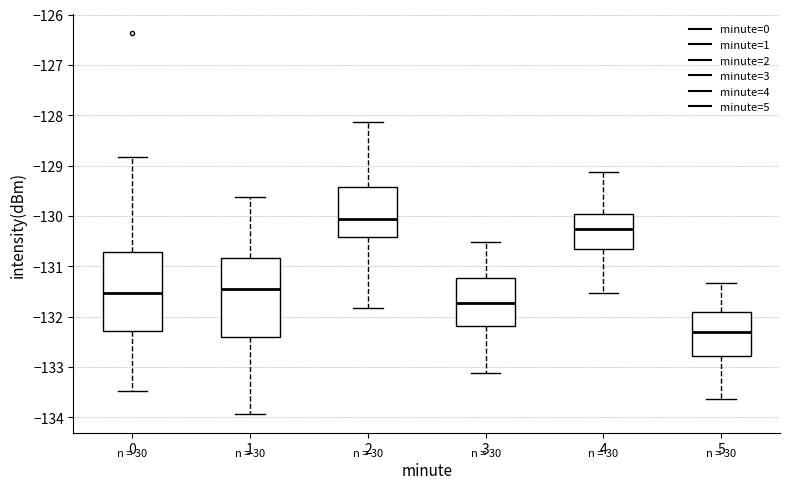

Where does the median line of the box at x = 4 sit on the y-axis? The values are not printed on the chart, so give them approximately, as read against the axis.

-130.3